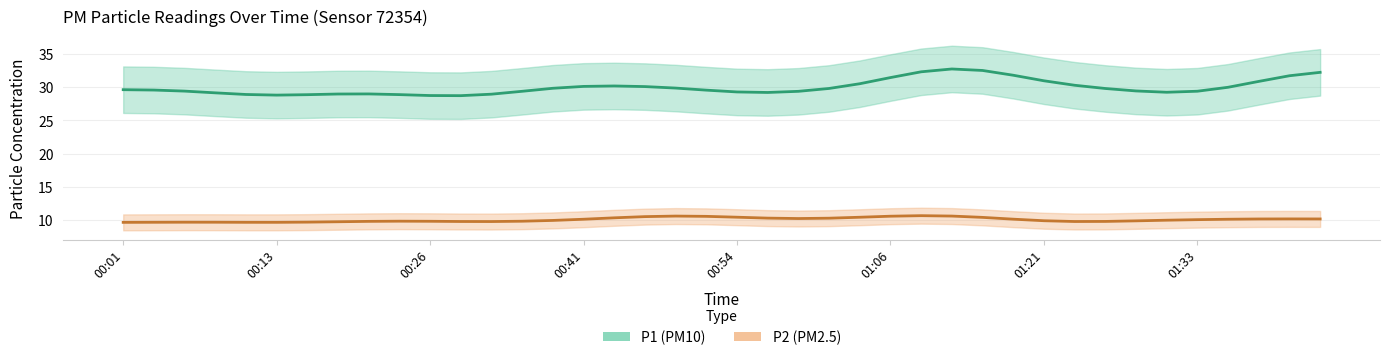

True or false: P1 and P2 cross at least once.

False